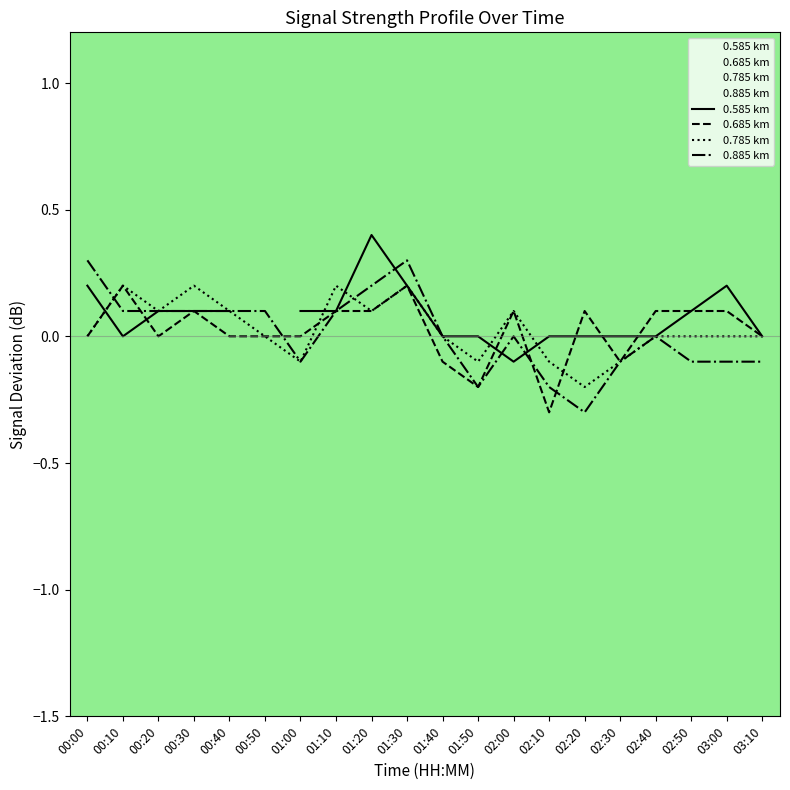

Does the chart have visible grid lines?

No